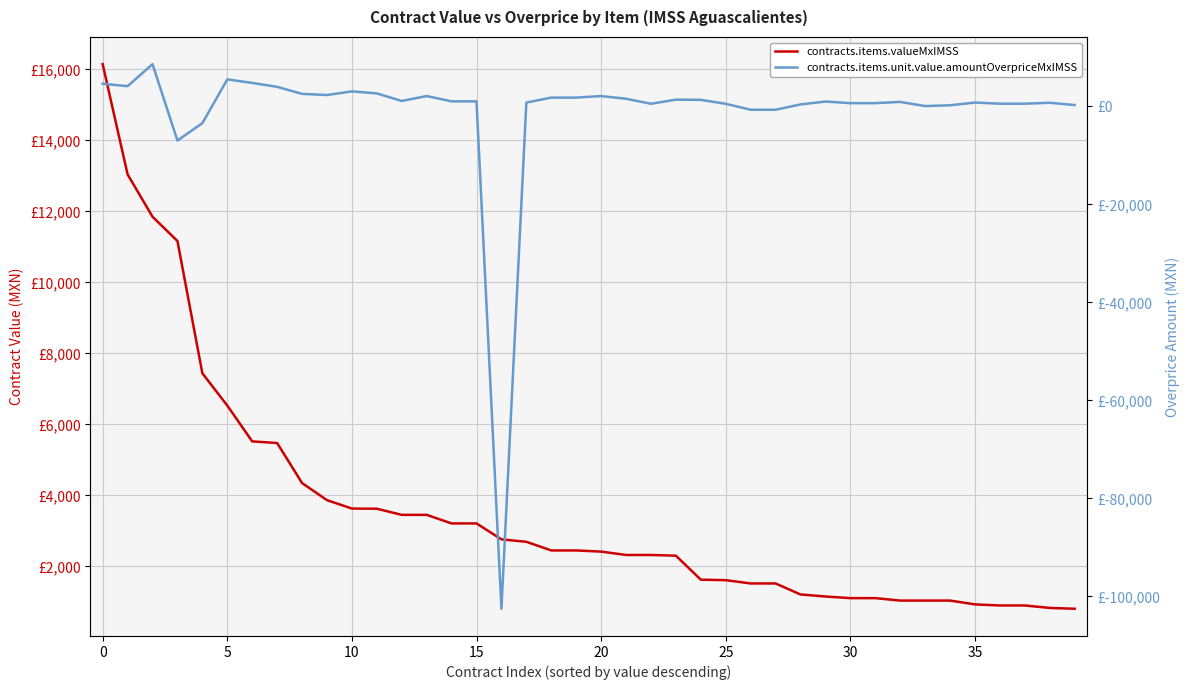

What is the maximum value for contracts.items.unit.value.amountOverpriceMxIMSS?

8594.3